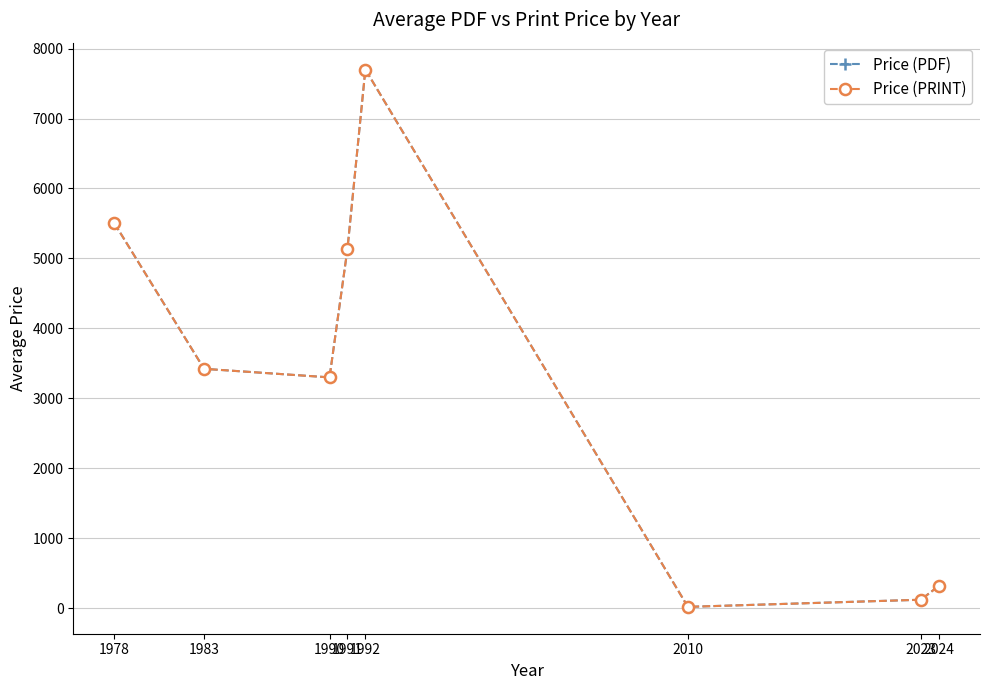

Does the chart have visible grid lines?

Yes